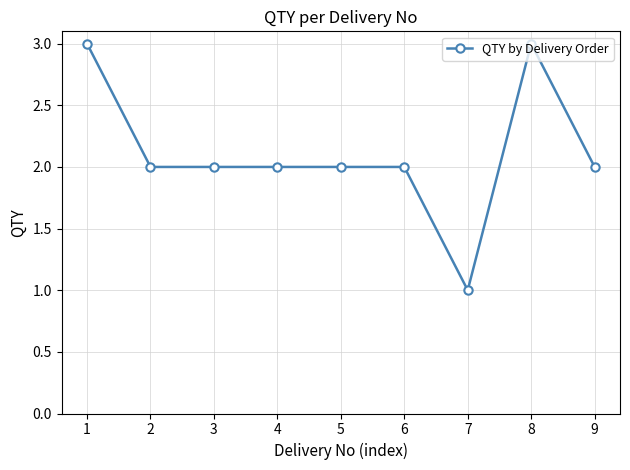

What is the sum of the values at 9 and 5?

4